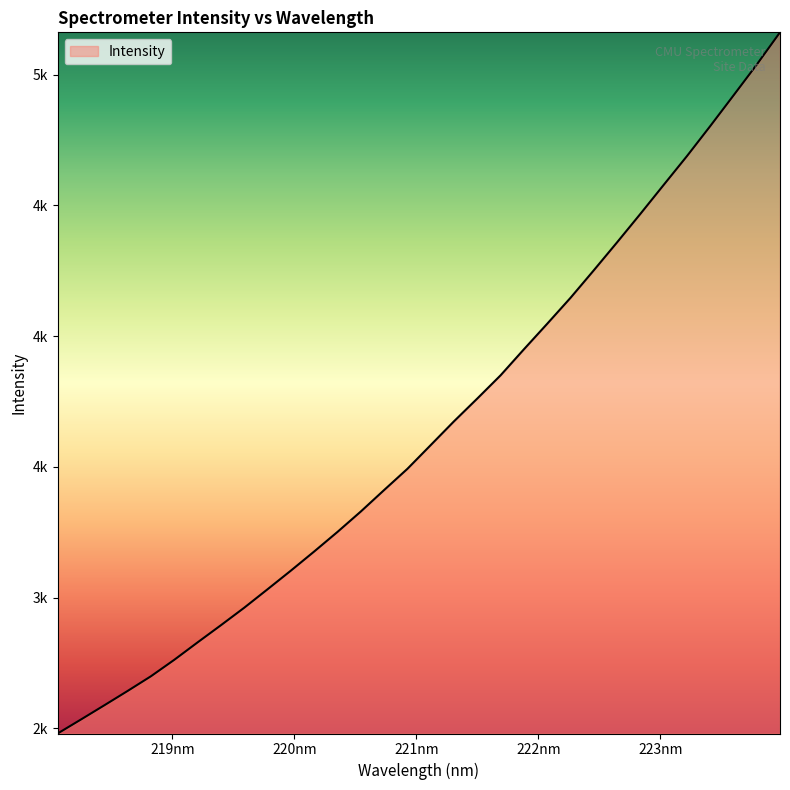

Does the chart display data point markers on the line(s)?

No